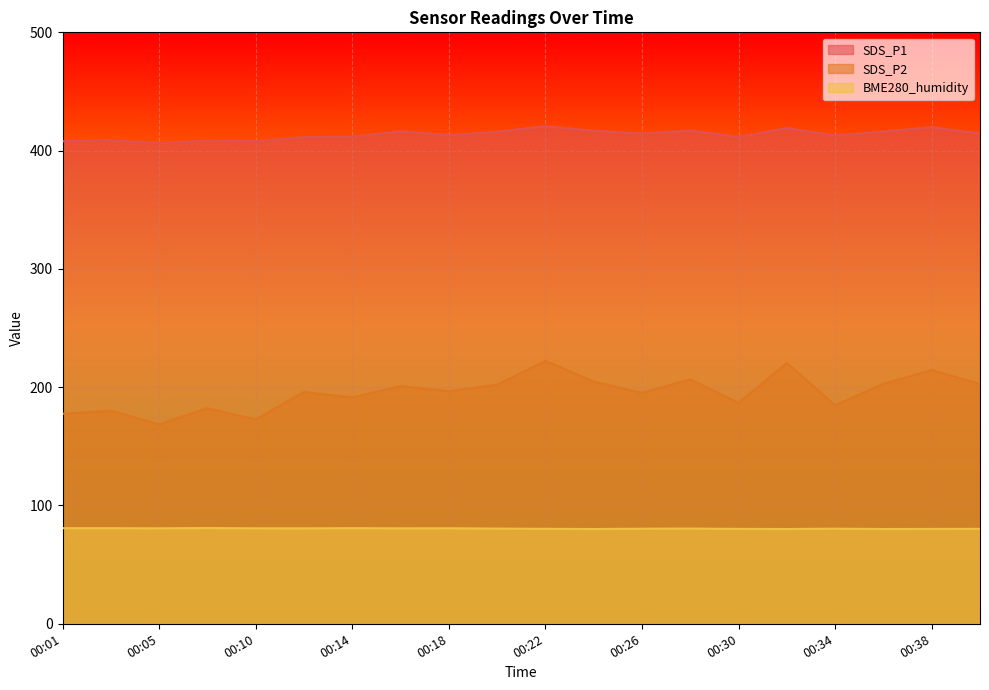

Is it true that SDS_P1 equals 636.9 at 00:10?

False